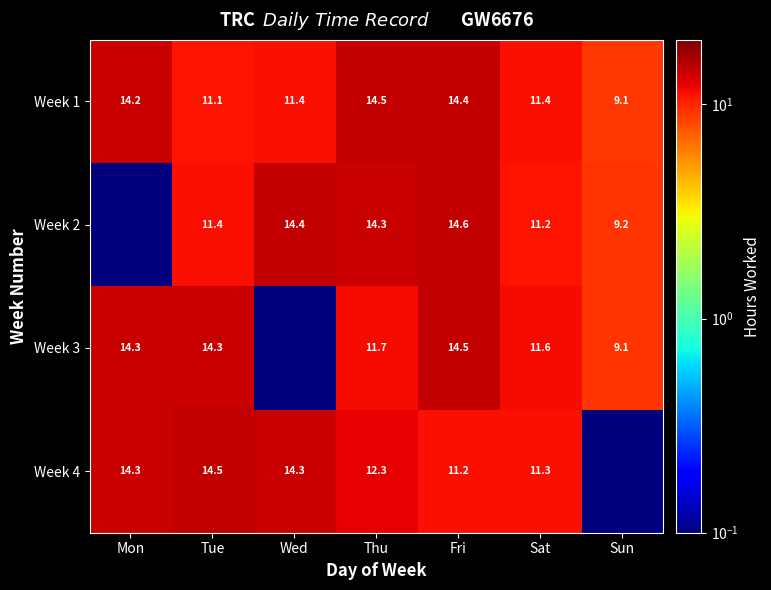

Is the value of Week 1 at Sun greater than the value of Week 4 at Wed?

No